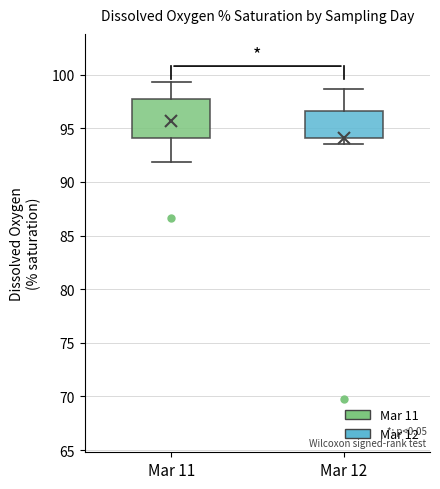

Reading left to right, read every box against the y-axis: the position of its median line, the range the box covers, and the ends of its whiskers. The values are not printed on the chart, so give them approximately, as read against the axis.

Mar 11: median 96.5, box 94.0 to 97.5, whiskers 92.0 to 99.5
Mar 12: median 96.0, box 94.0 to 96.5, whiskers 93.5 to 98.5